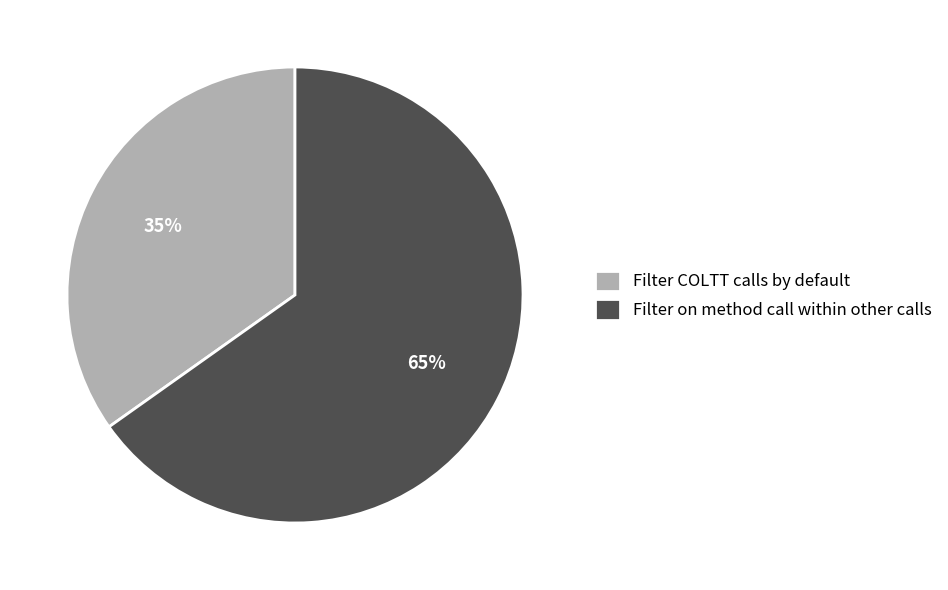

How many slices are in this pie chart?

2